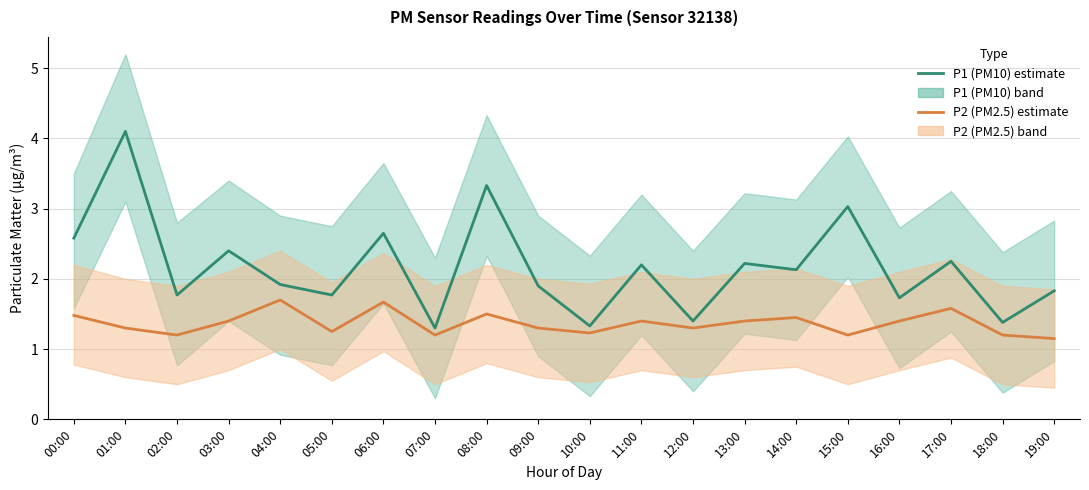

How many interior local valleys does the P1 (PM10) series have?

8